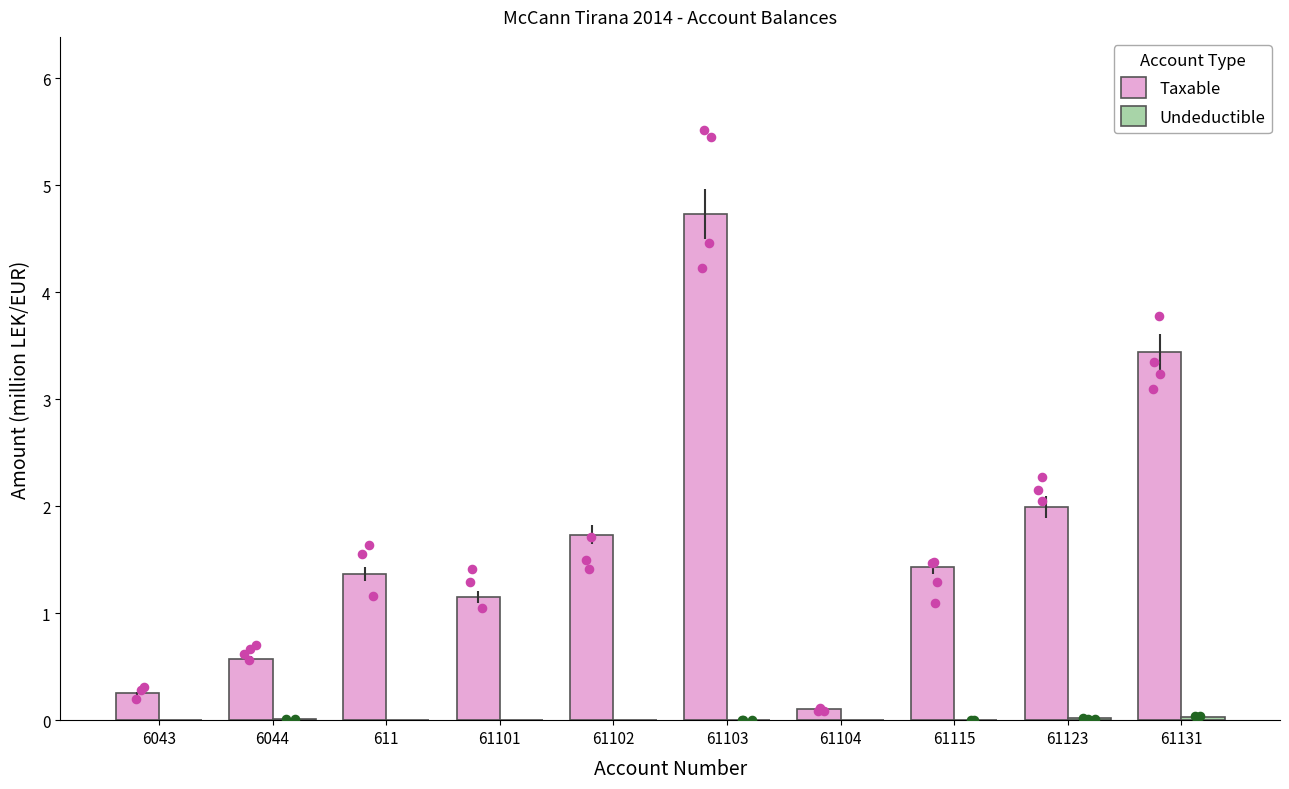

Which series has the largest total across all categories?

Taxable